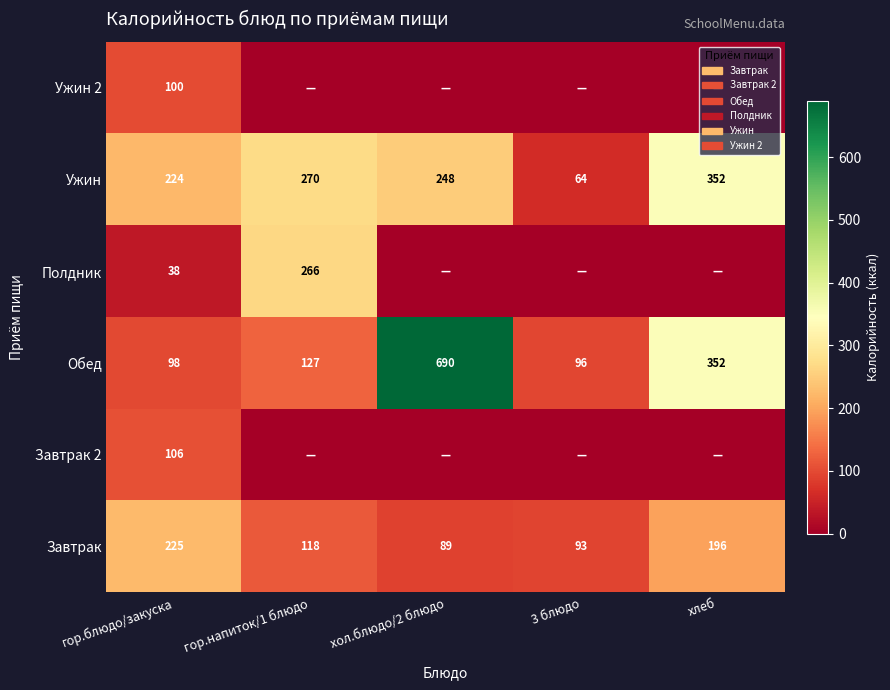

Rank the categories by Обед value from lowest to highest.

3 блюдо, гор.блюдо/закуска, гор.напиток/1 блюдо, хлеб, хол.блюдо/2 блюдо